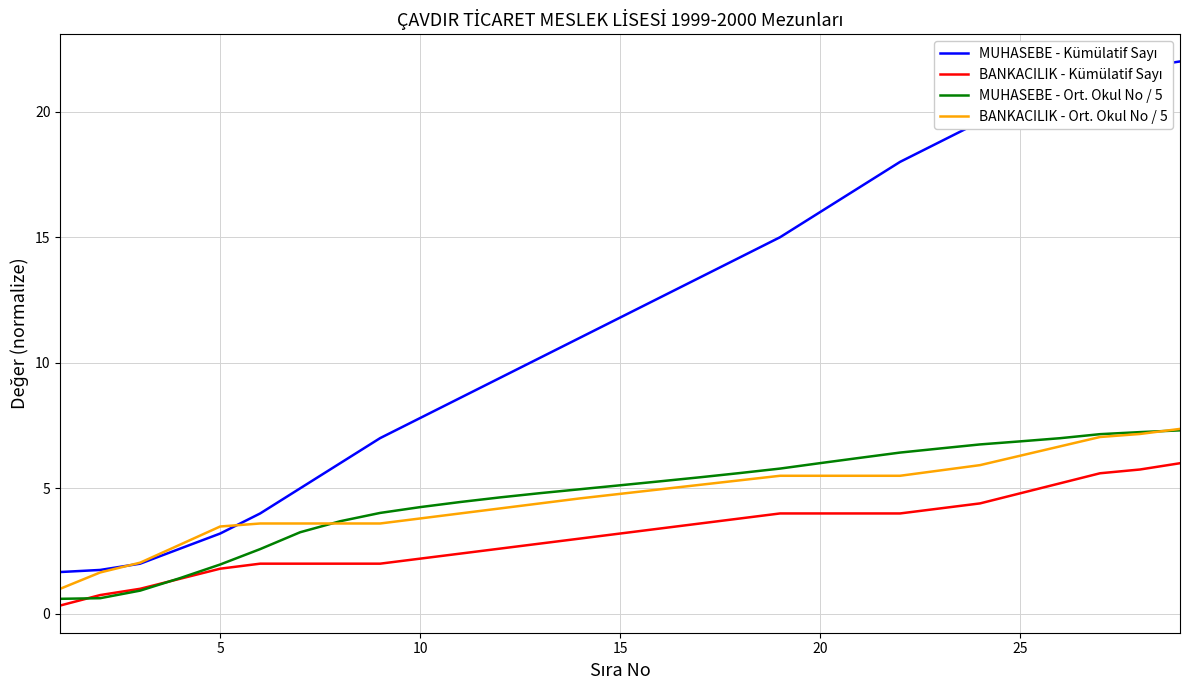

What is the greatest value displayed?

22.0